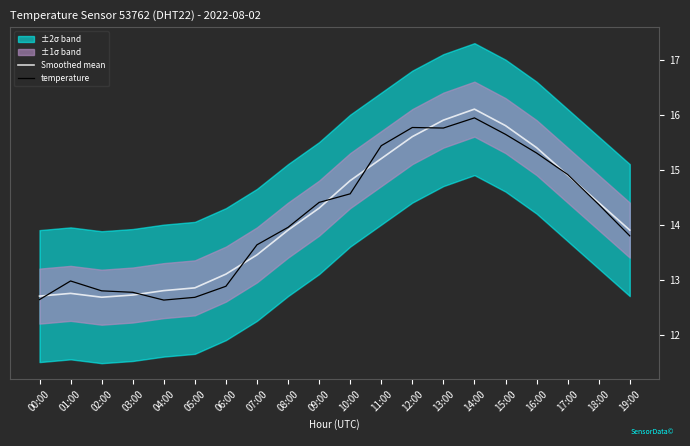

After their last crossing, which series has the higher values: temperature or Smoothed mean?

Smoothed mean